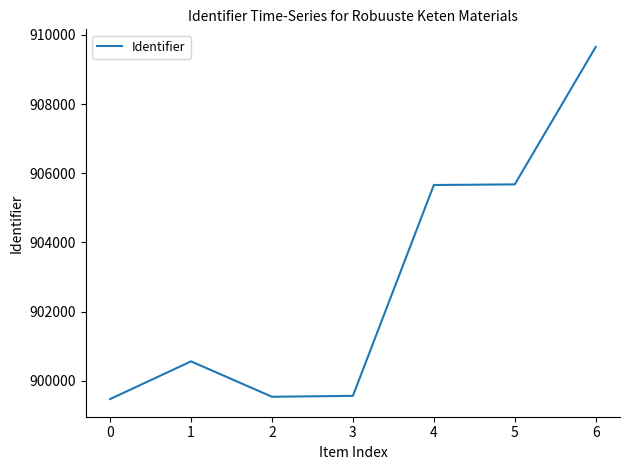

The chart shows a value of 905677 at 5. True or false?

True